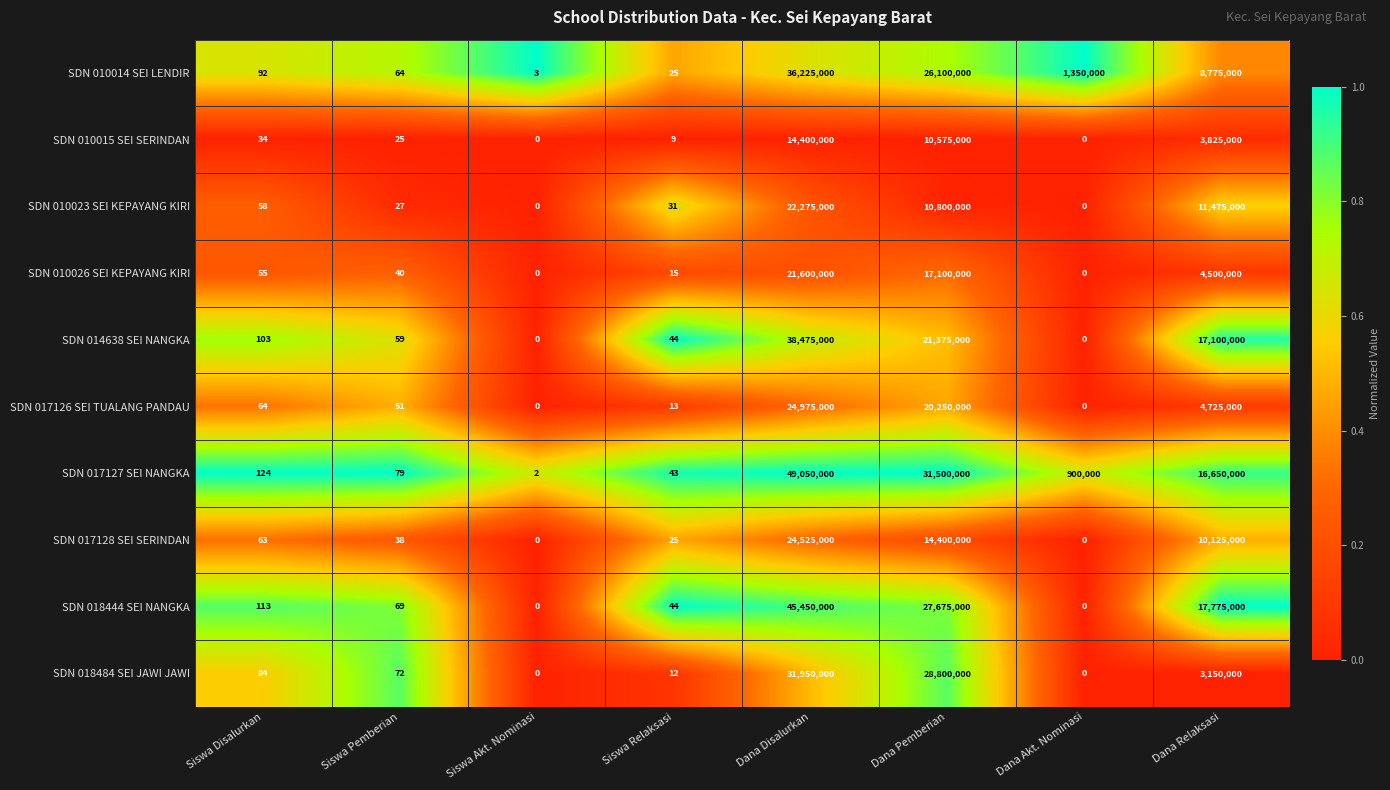

List the series in order of their peak value, highest first.

SDN 017127 SEI NANGKA, SDN 018444 SEI NANGKA, SDN 014638 SEI NANGKA, SDN 010014 SEI LENDIR, SDN 018484 SEI JAWI JAWI, SDN 017126 SEI TUALANG PANDAU, SDN 017128 SEI SERINDAN, SDN 010023 SEI KEPAYANG KIRI, SDN 010026 SEI KEPAYANG KIRI, SDN 010015 SEI SERINDAN